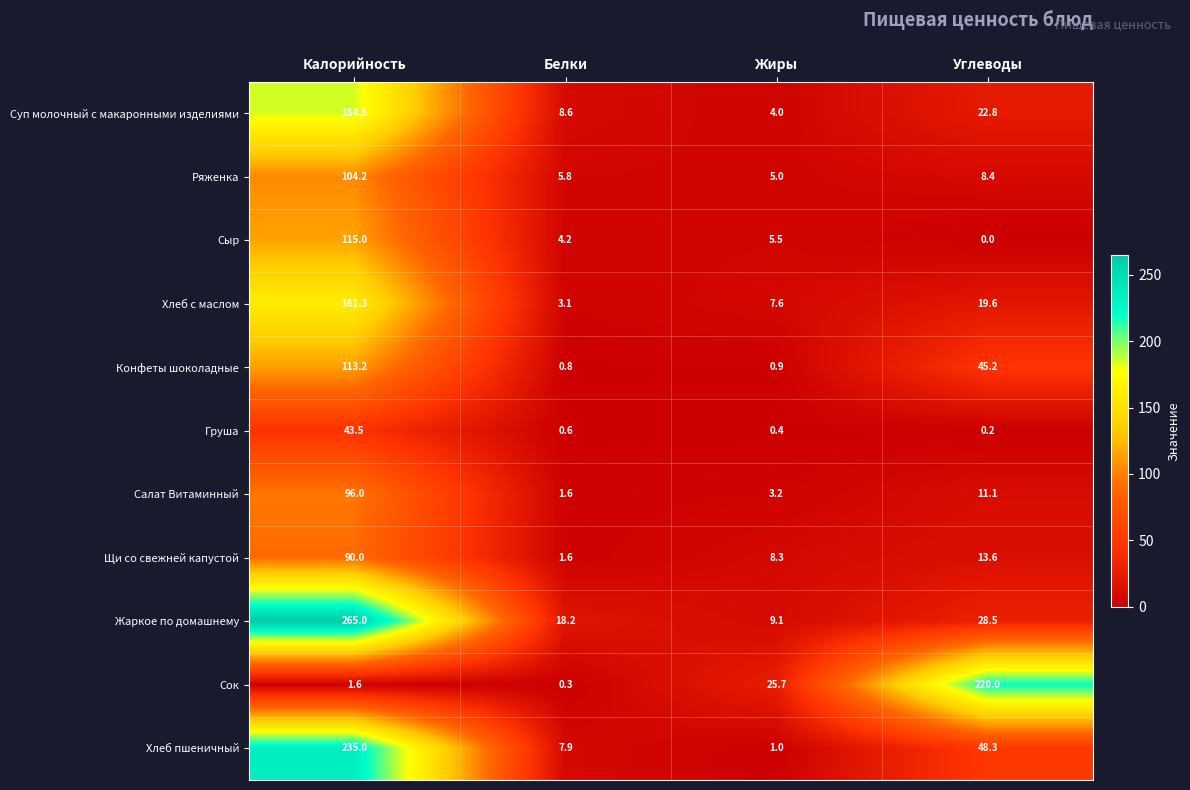

At Калорийность, list the series in order from largest to smallest.

Жаркое по домашнему, Хлеб пшеничный, Суп молочный с макаронными изделиями, Хлеб с маслом, Сыр, Конфеты шоколадные, Ряженка, Салат Витаминный, Щи со свежней капустой, Груша, Сок